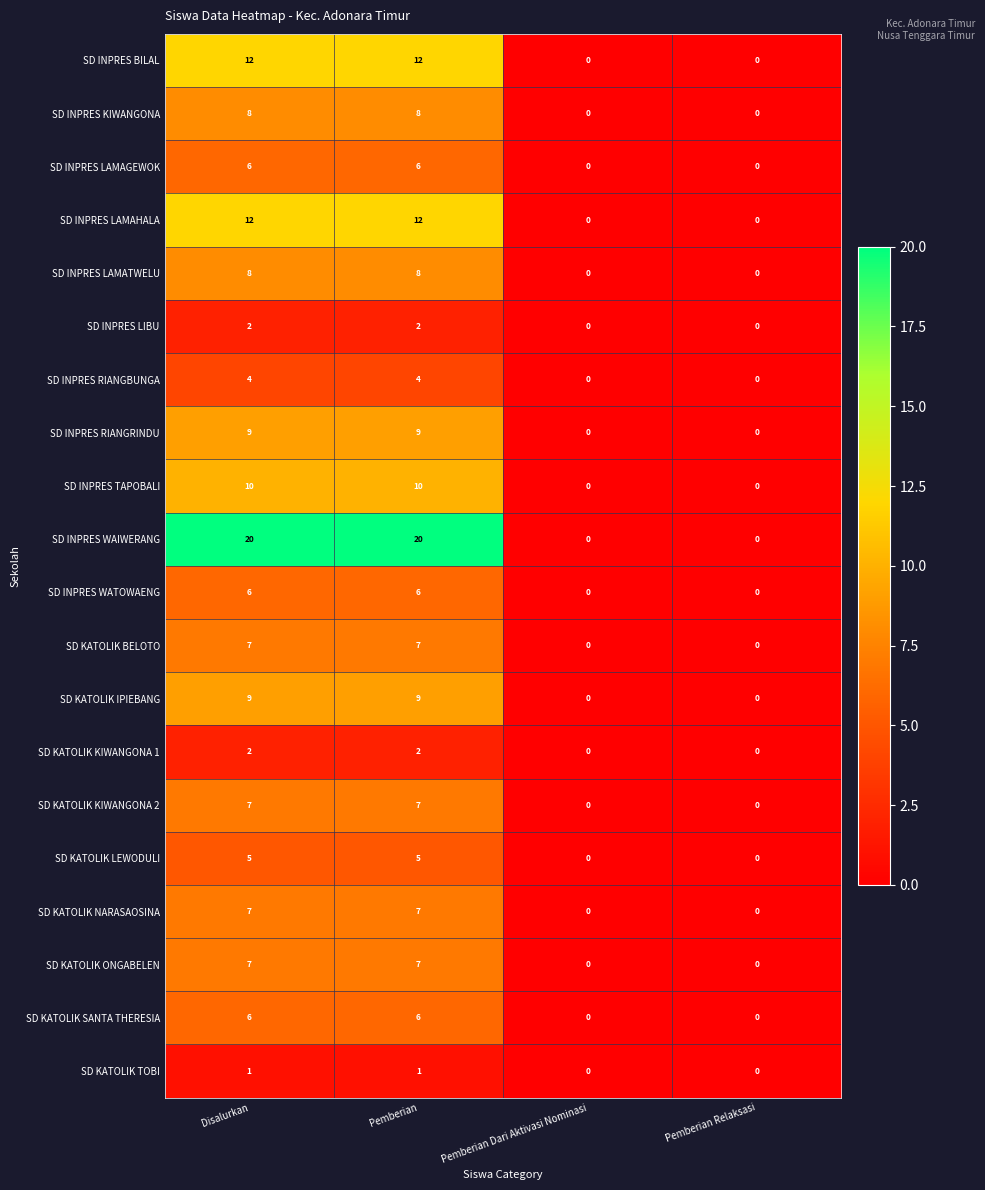

What is the sum of all SD INPRES RIANGRINDU values?

18